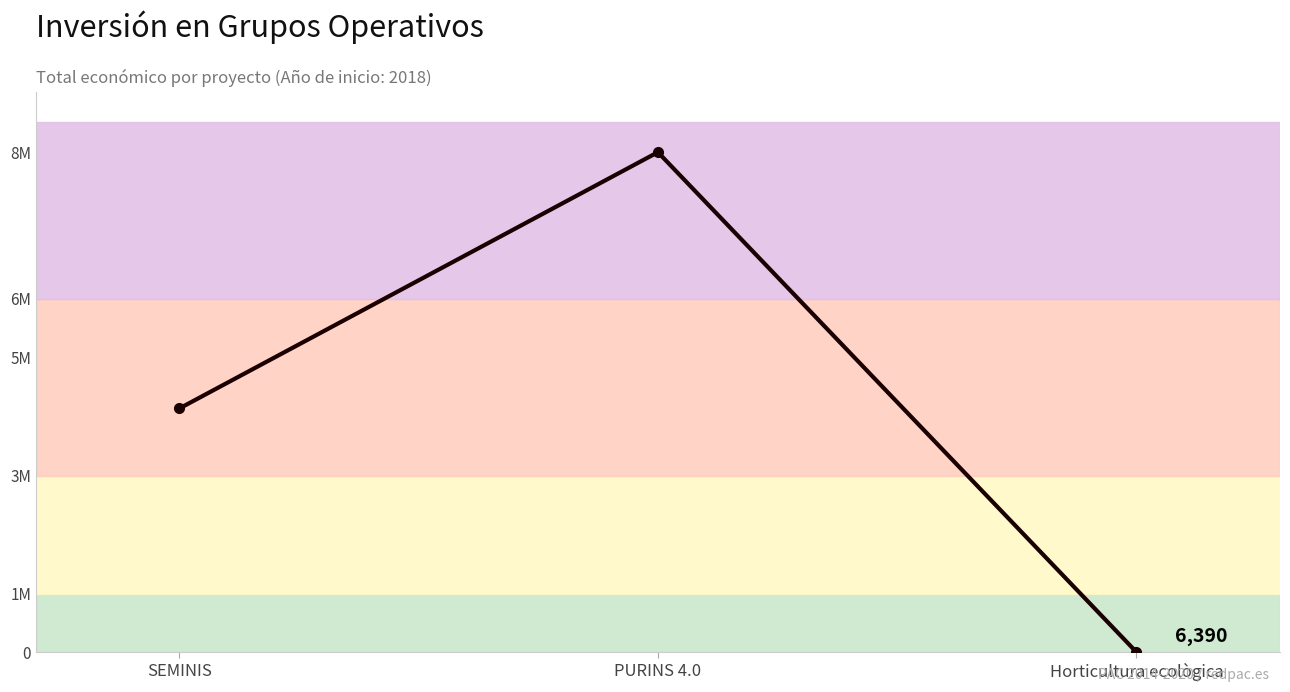

Between SEMINIS and PURINS 4.0, which is larger?

PURINS 4.0